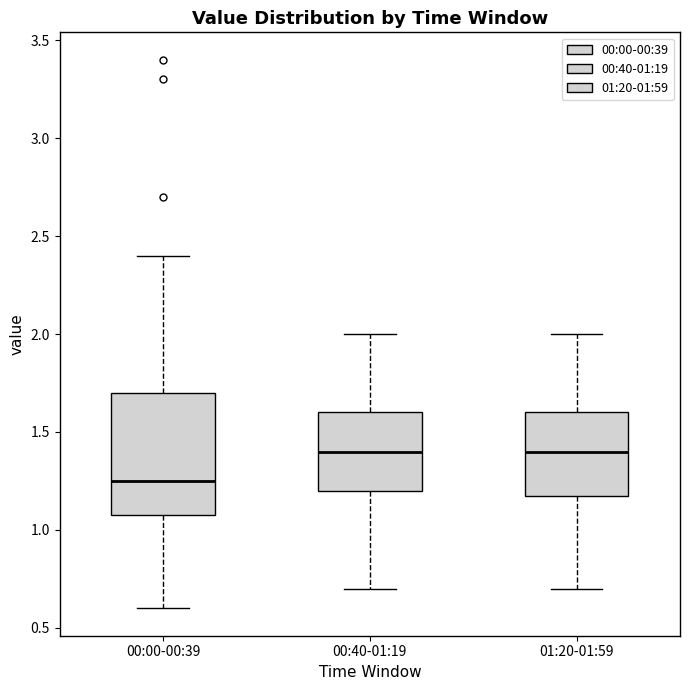

Reading left to right, transcribe this box plot: for each box, give where its median line is, the range the box spans, and where its two whiskers end, as read against the y-axis. The values are not printed on the chart, so give them approximately, as read against the axis.

00:00-00:39: median 1.25, box 1.10 to 1.70, whiskers 0.60 to 2.40
00:40-01:19: median 1.40, box 1.20 to 1.60, whiskers 0.70 to 2.00
01:20-01:59: median 1.40, box 1.20 to 1.60, whiskers 0.70 to 2.00